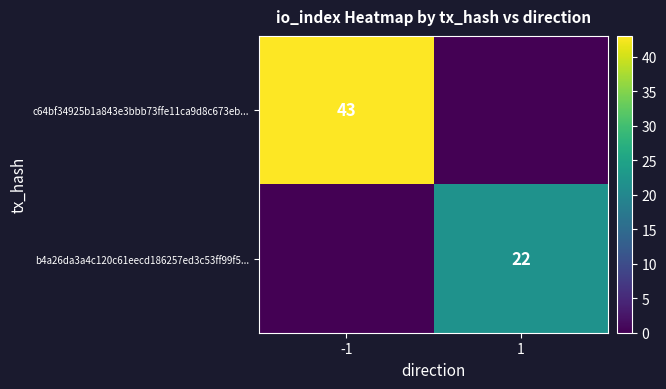

The b4a26da3a4c120c61eecd186257ed3c53ff99f5... series shows 22 at 1. True or false?

True